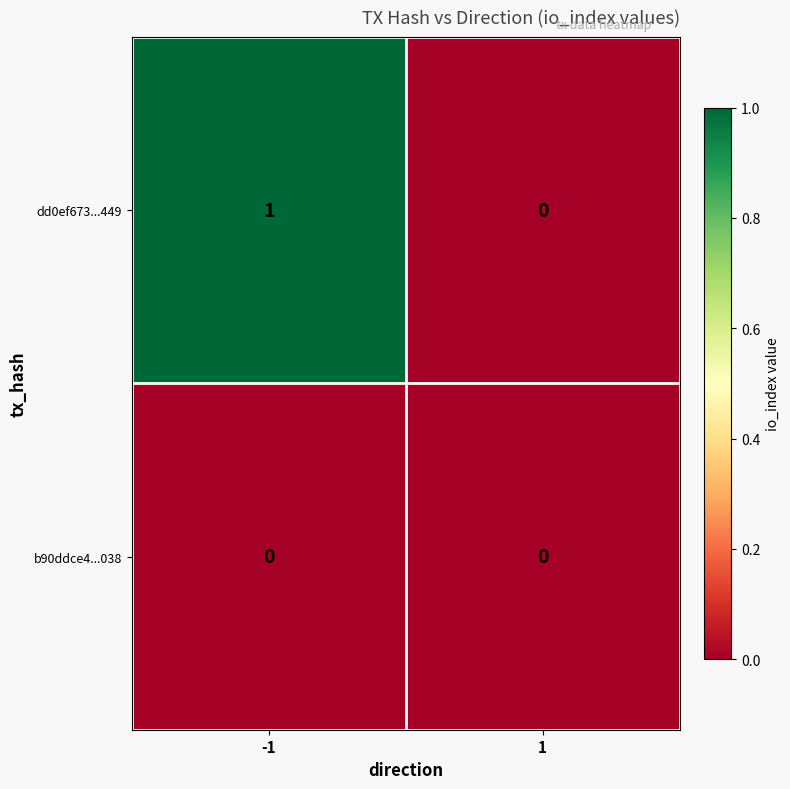

How many data points does each series have?

2